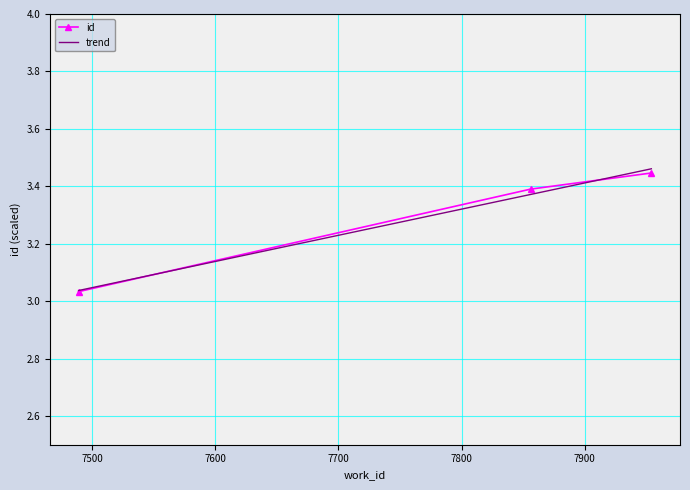

Rank the categories by value from lowest to highest.

7489, 7856, 7954